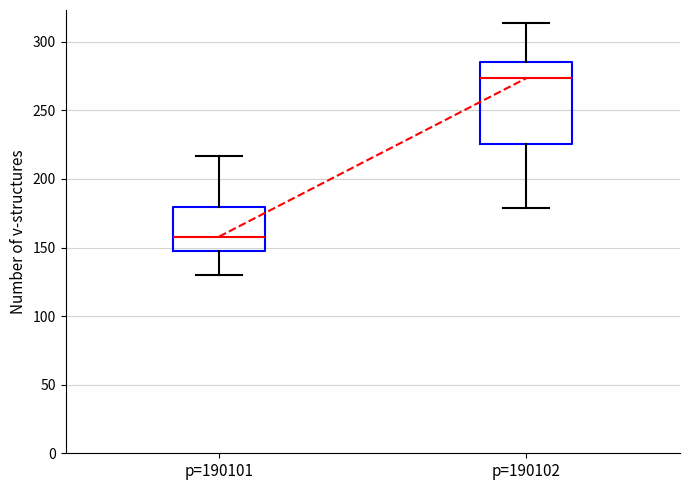

Where is the lower edge of the box for p=190102 on the y-axis? The values are not printed on the chart, so give them approximately, as read against the axis.

225